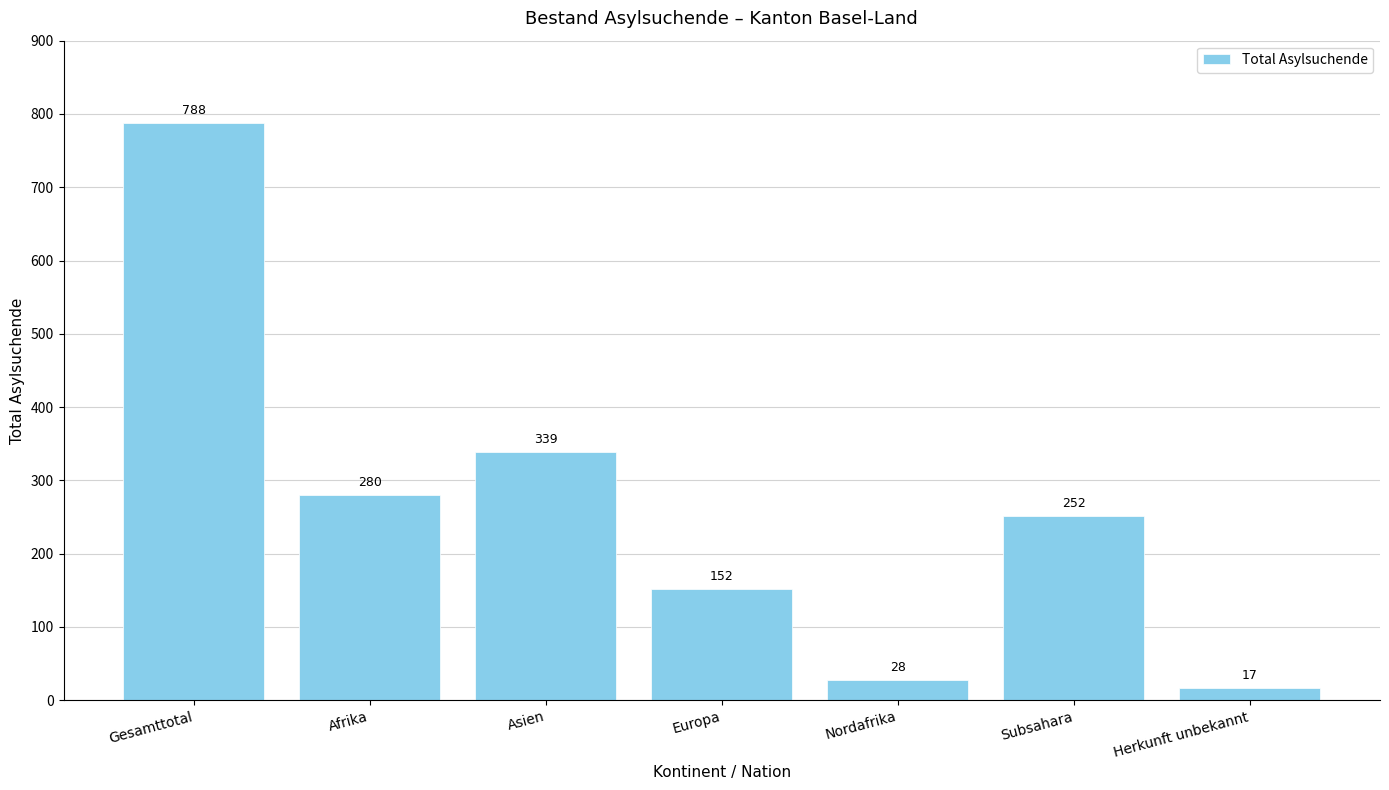

List the labels in order of value, largest first.

Gesamttotal, Asien, Afrika, Subsahara, Europa, Nordafrika, Herkunft unbekannt